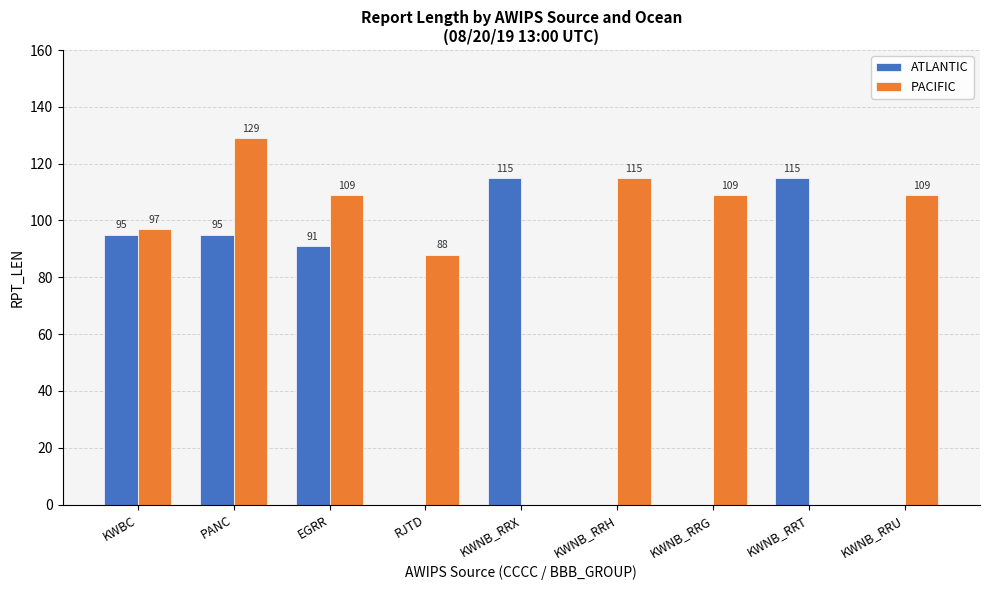

What is the sum of all ATLANTIC values?

511